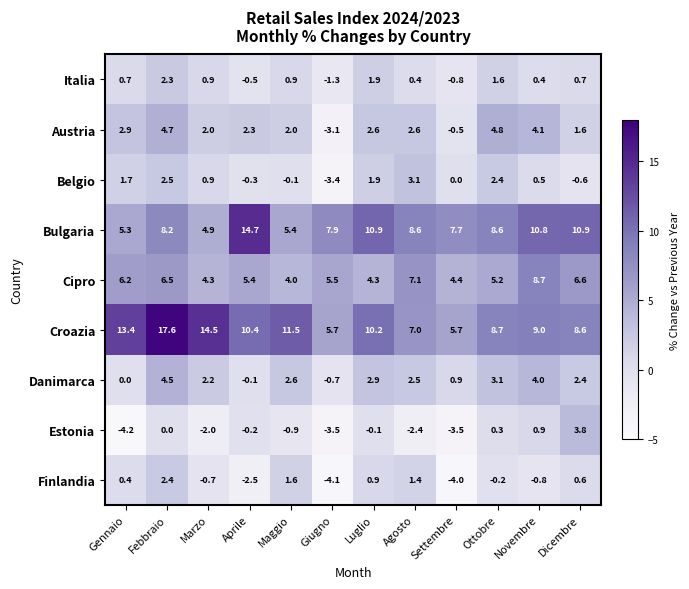

At how many categories does at least one series exceed 3?

12